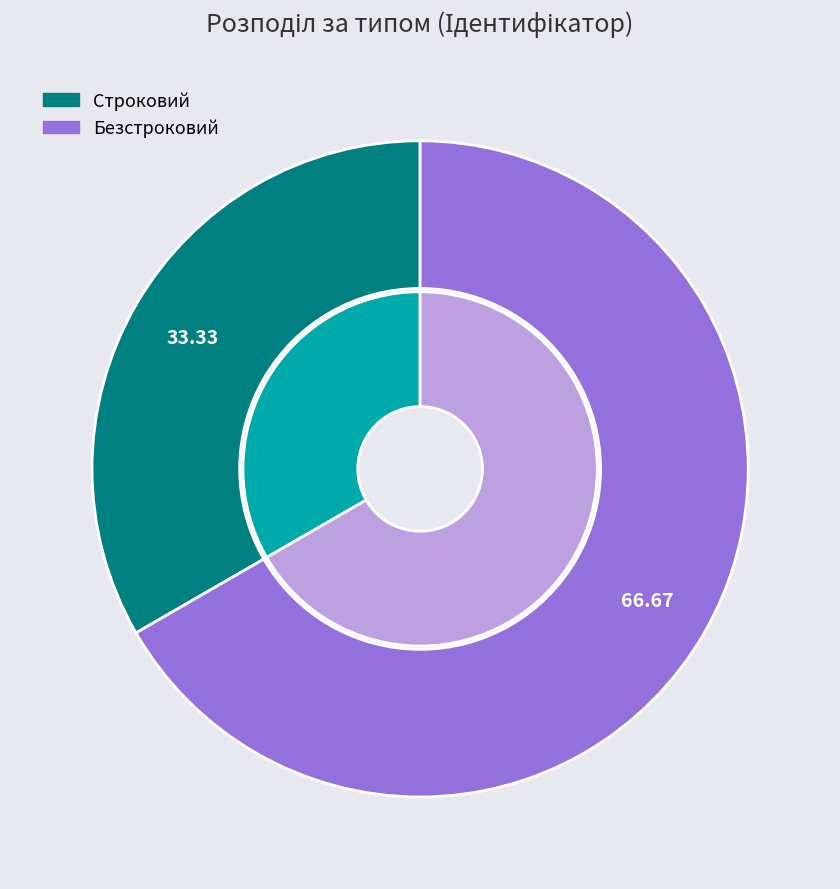

To the nearest percent, what is the difference between the Безстроковий and Строковий slice percentages?

33%